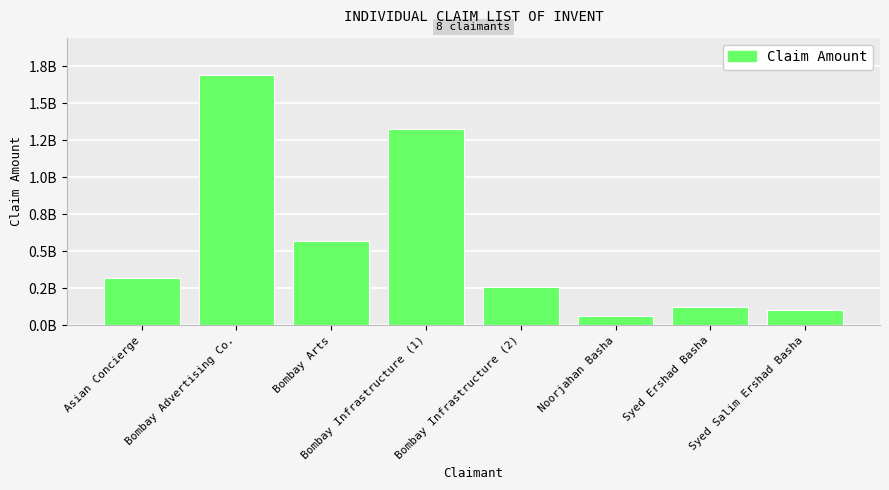

Is it true that the value at Asian Concierge is 423475979.1?

False